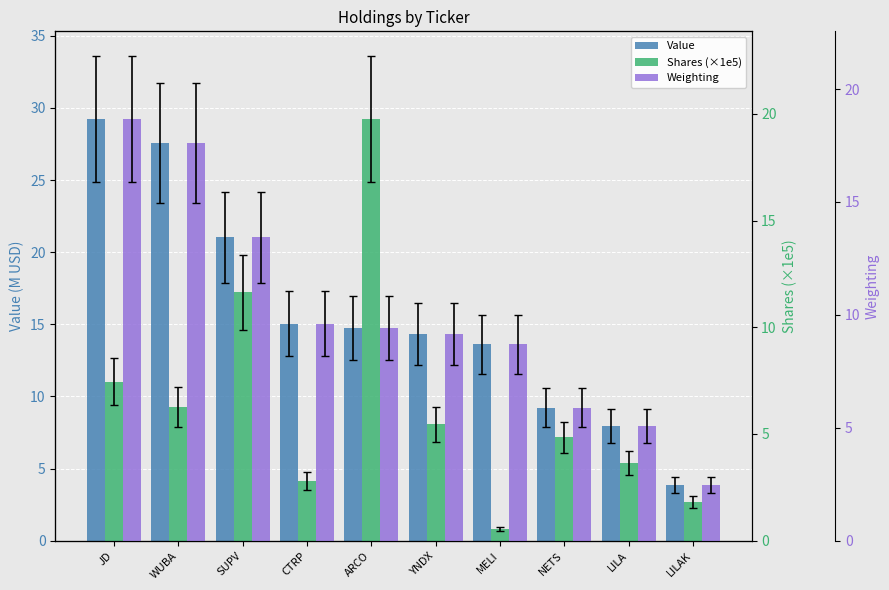

Which series has the widest spread of values?

Value